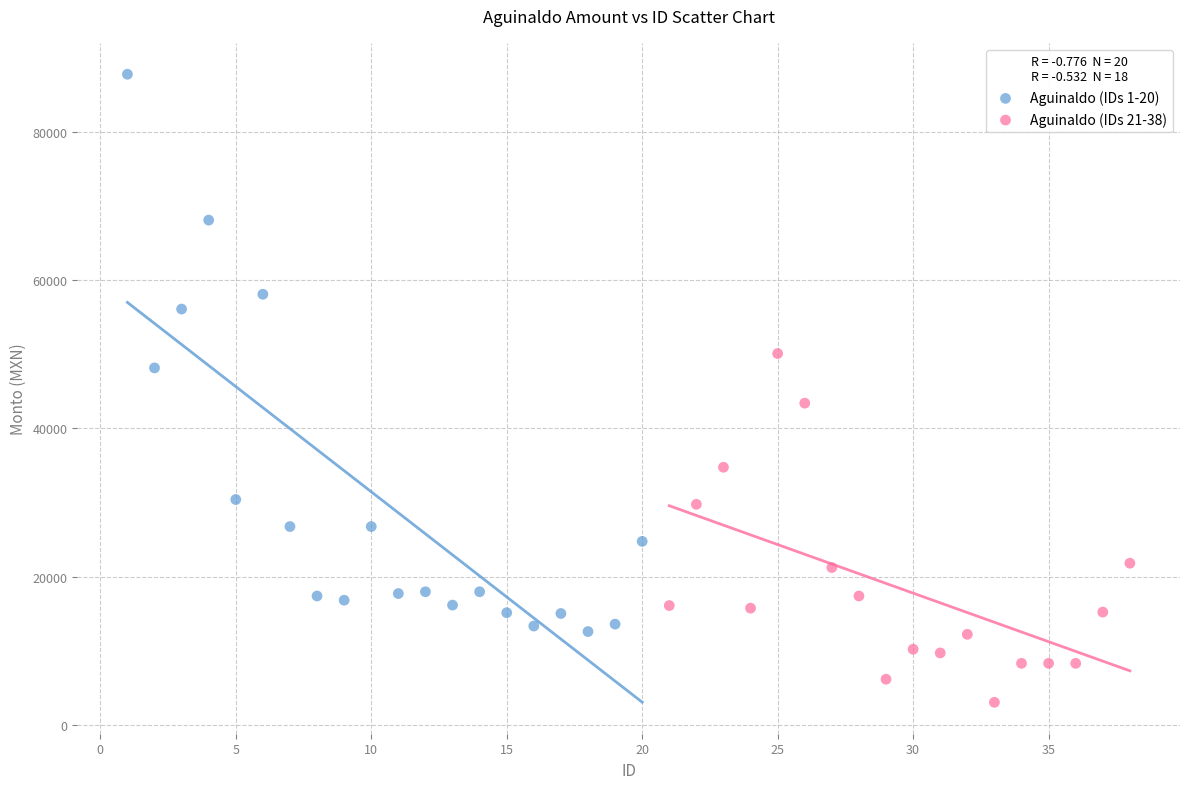

Which series reaches the maximum Y coordinate?

Aguinaldo (IDs 1-20)